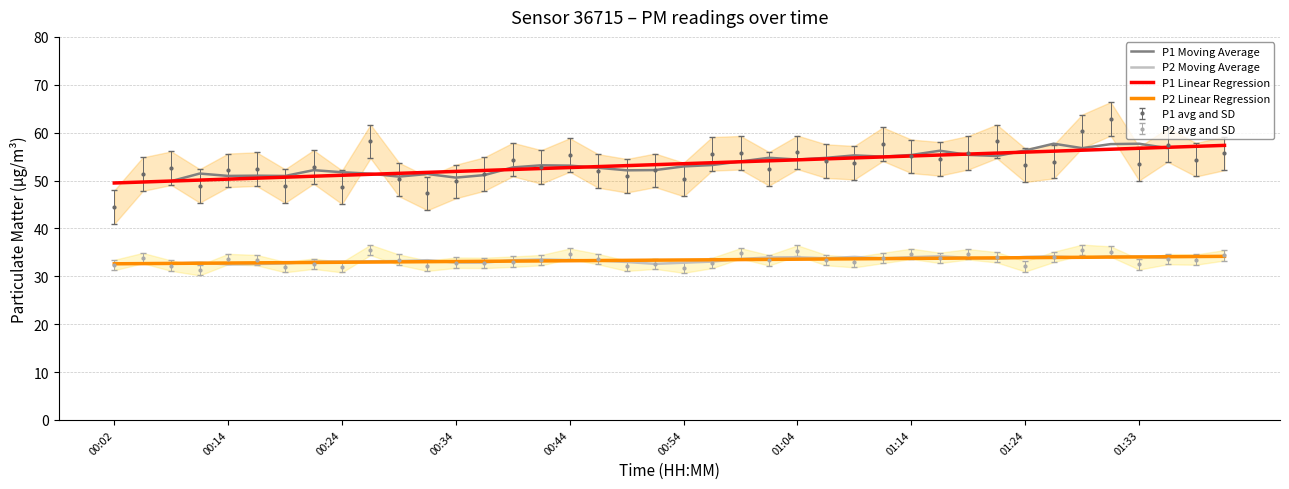

True or false: P2 Linear Regression has a value of 19.5 at 00:54.

False